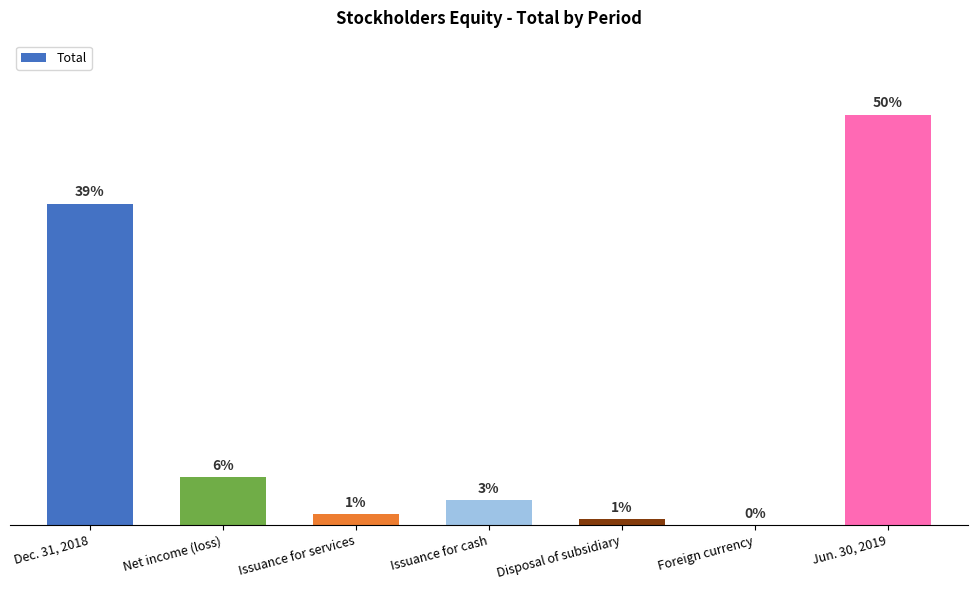

Are the bars horizontal?

No